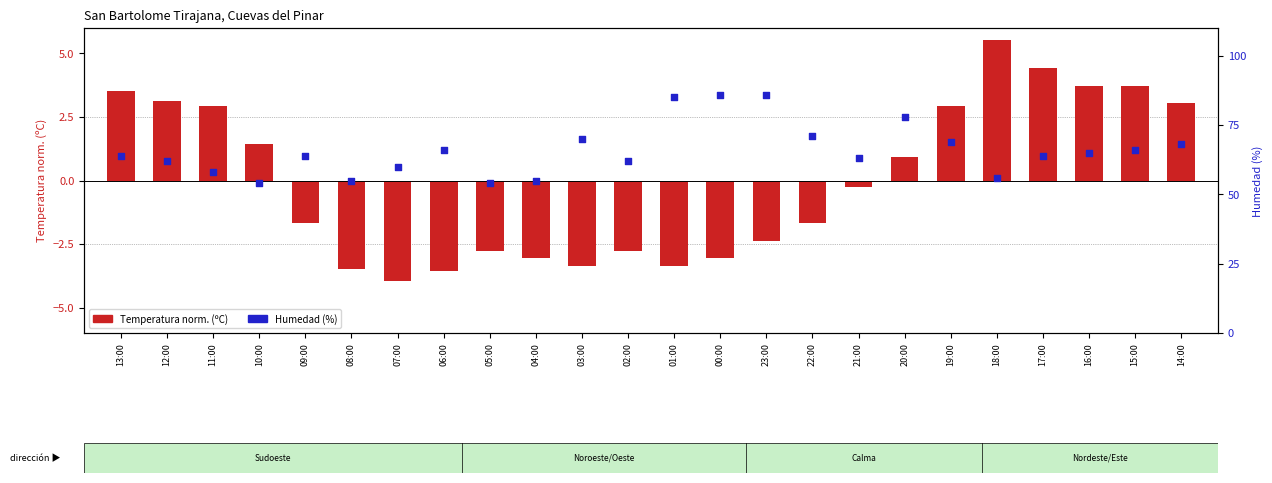

Is the value of Humedad (%) at 15:00 greater than the value of Temperatura norm. (ºC) at 17:00?

Yes